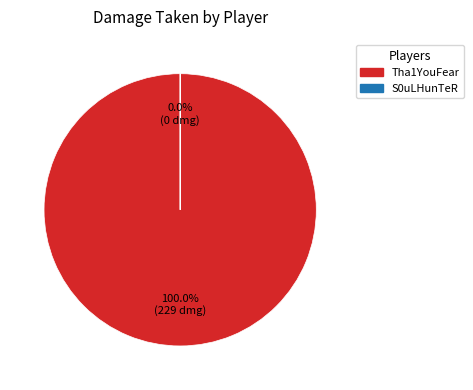

Is there any slice that represents more than half of the pie?

Yes